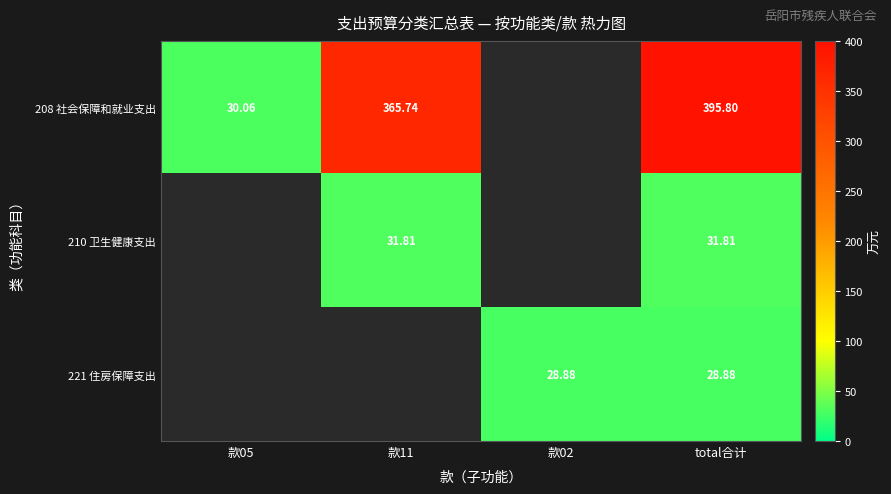

The value of 208 社会保障和就业支出 at 款05 is 30.1. True or false?

True